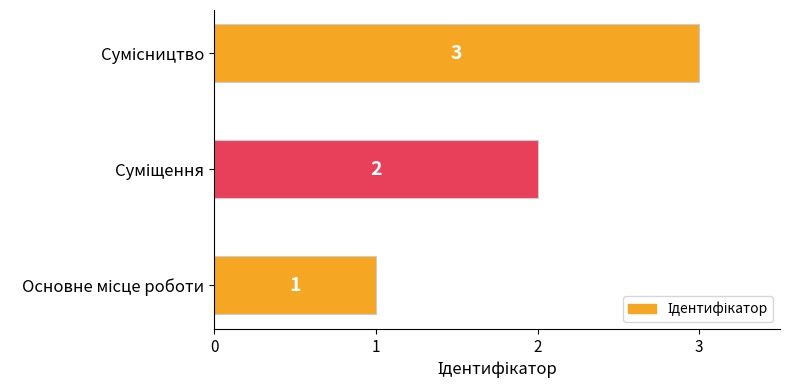

Count the values in the range 1 to 3.

3